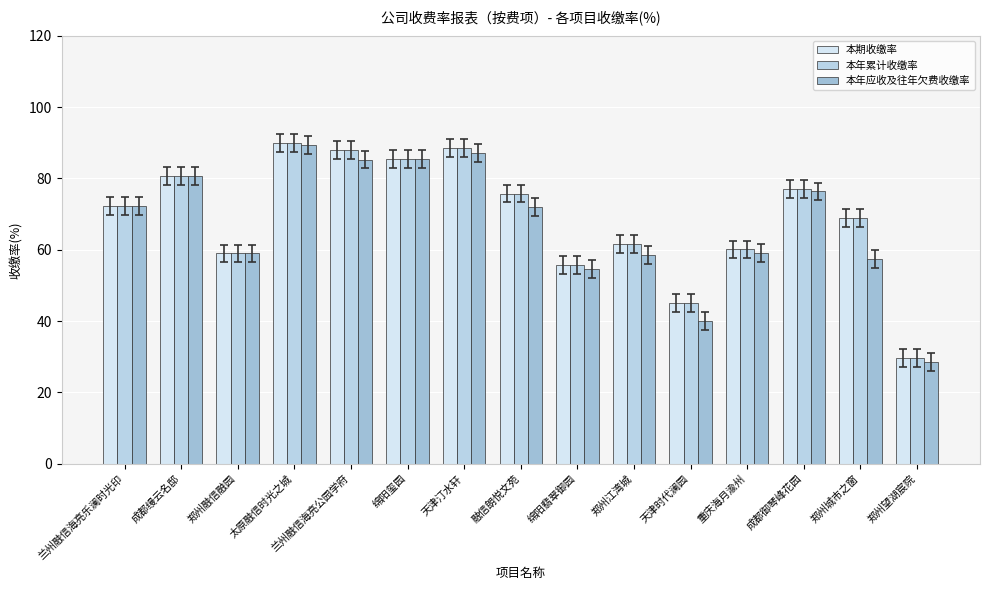

Reading right to left, what are all the values shown in this chart?

本期收缴率: 29.8	68.8	77.0	60.1	45.1	61.5	55.7	75.8	88.5	85.3	88.1	89.8	59.0	80.8	72.3
本年累计收缴率: 29.8	68.8	77.0	60.1	45.1	61.5	55.7	75.8	88.5	85.3	88.1	89.8	59.0	80.8	72.3
本年应收及往年欠费收缴率: 28.6	57.5	76.3	59.1	40.0	58.6	54.6	72.0	87.2	85.3	85.3	89.3	59.0	80.8	72.3